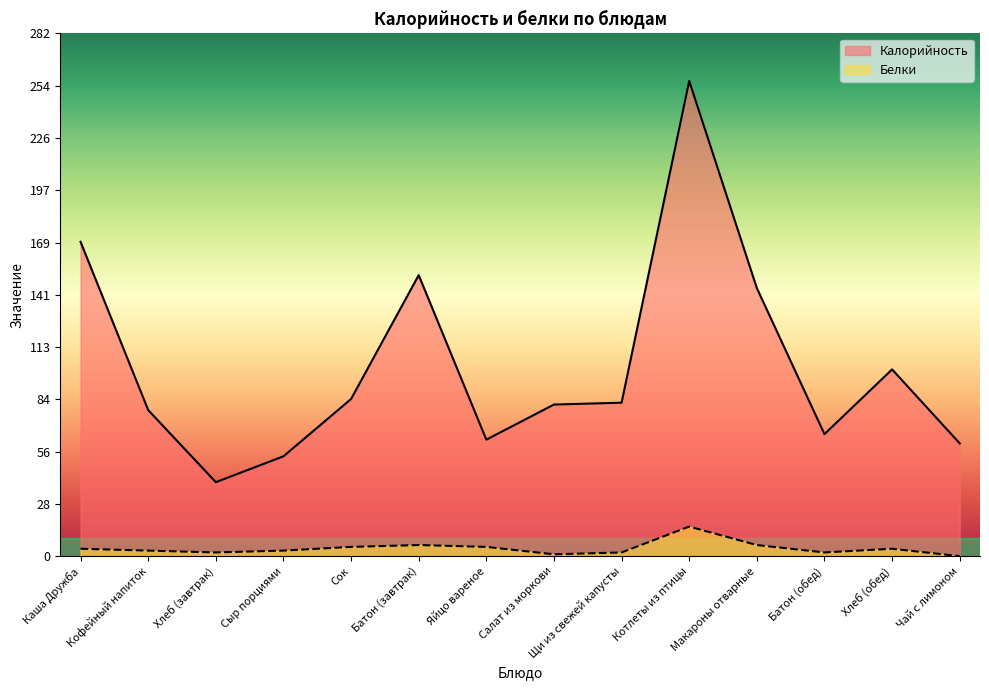

List the series in order of their overall mean, lowest first.

Белки, Калорийность